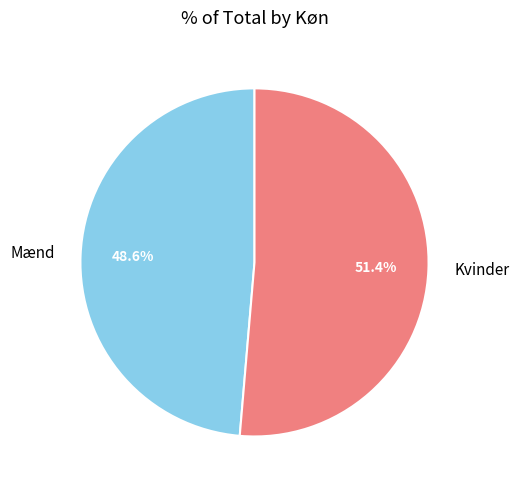

Which category has the biggest portion of the pie?

Kvinder